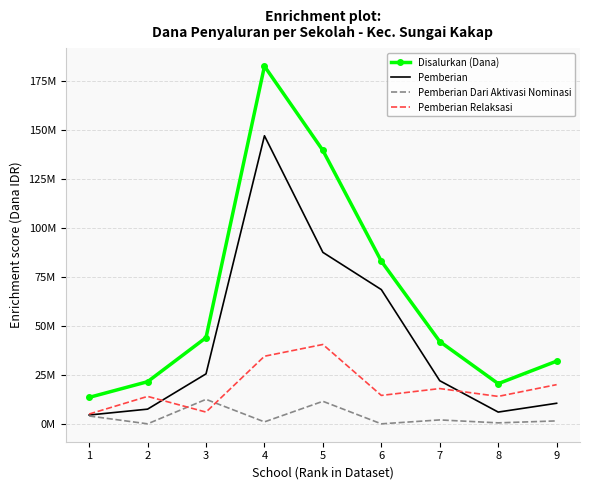

Reading left to right, list all the values displayed in this chart.

Disalurkan (Dana): 1=13500000	2=21500000	3=44000000	4=182500000	5=139500000	6=83000000	7=42000000	8=20500000	9=32000000
Pemberian: 1=4500000	2=7500000	3=25500000	4=147000000	5=87500000	6=68500000	7=22000000	8=6000000	9=10500000
Pemberian Dari Aktivasi Nominasi: 1=4000000	2=0	3=12500000	4=1000000	5=11500000	6=0	7=2000000	8=500000	9=1500000
Pemberian Relaksasi: 1=5000000	2=14000000	3=6000000	4=34500000	5=40500000	6=14500000	7=18000000	8=14000000	9=20000000